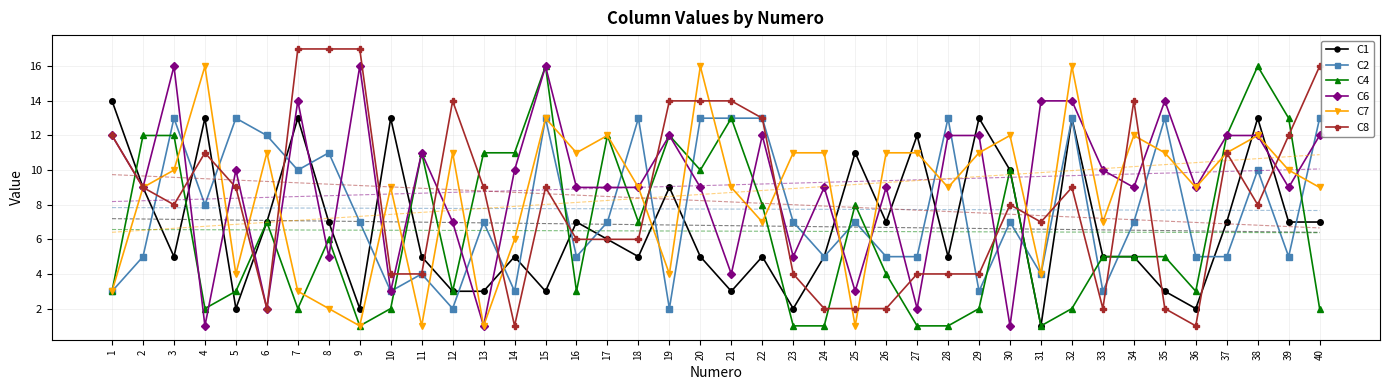

What is the value of the C1 point at the 37th from the left?

7